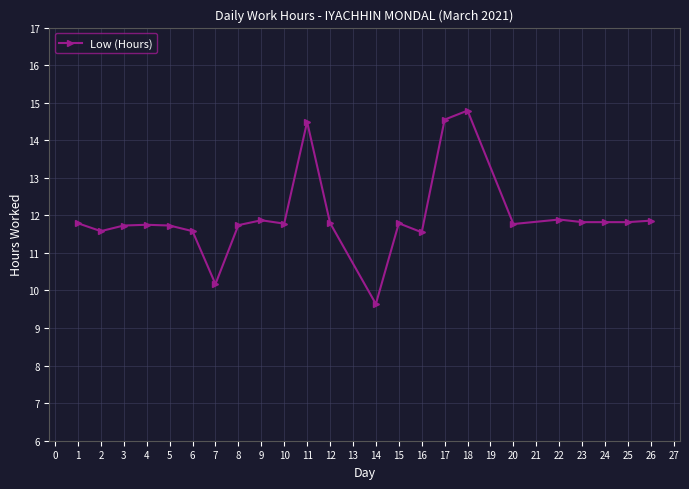

The chart shows a value of 11.7 at 8. True or false?

True